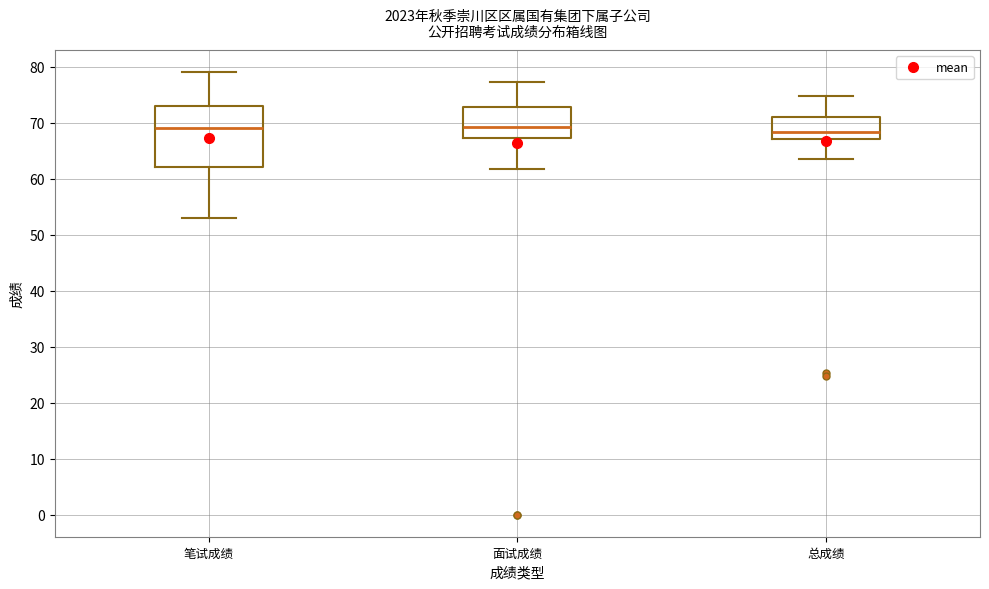

Reading left to right, transcribe this box plot: for each box, give where its median line is, the range the box spans, and where its two whiskers end, as read against the y-axis. The values are not printed on the chart, so give them approximately, as read against the axis.

笔试成绩: median 69, box 62 to 73, whiskers 53 to 79
面试成绩: median 69, box 67 to 73, whiskers 62 to 77
总成绩: median 68, box 67 to 71, whiskers 64 to 75